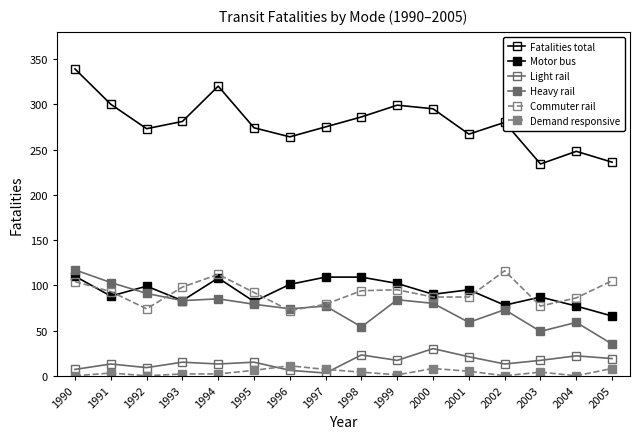

How many distinct data groups are displayed?

6